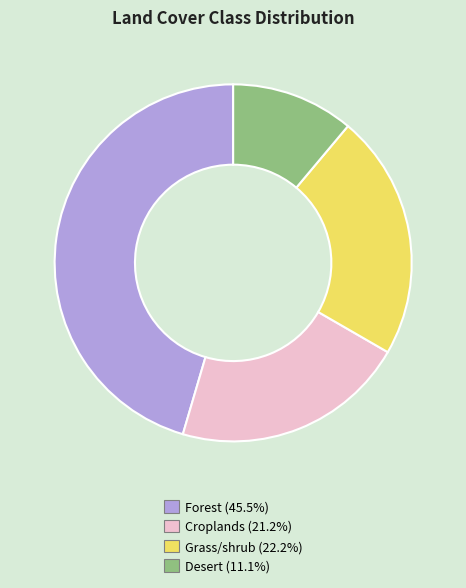

Do Desert and Croplands together represent more than half of the pie?

No